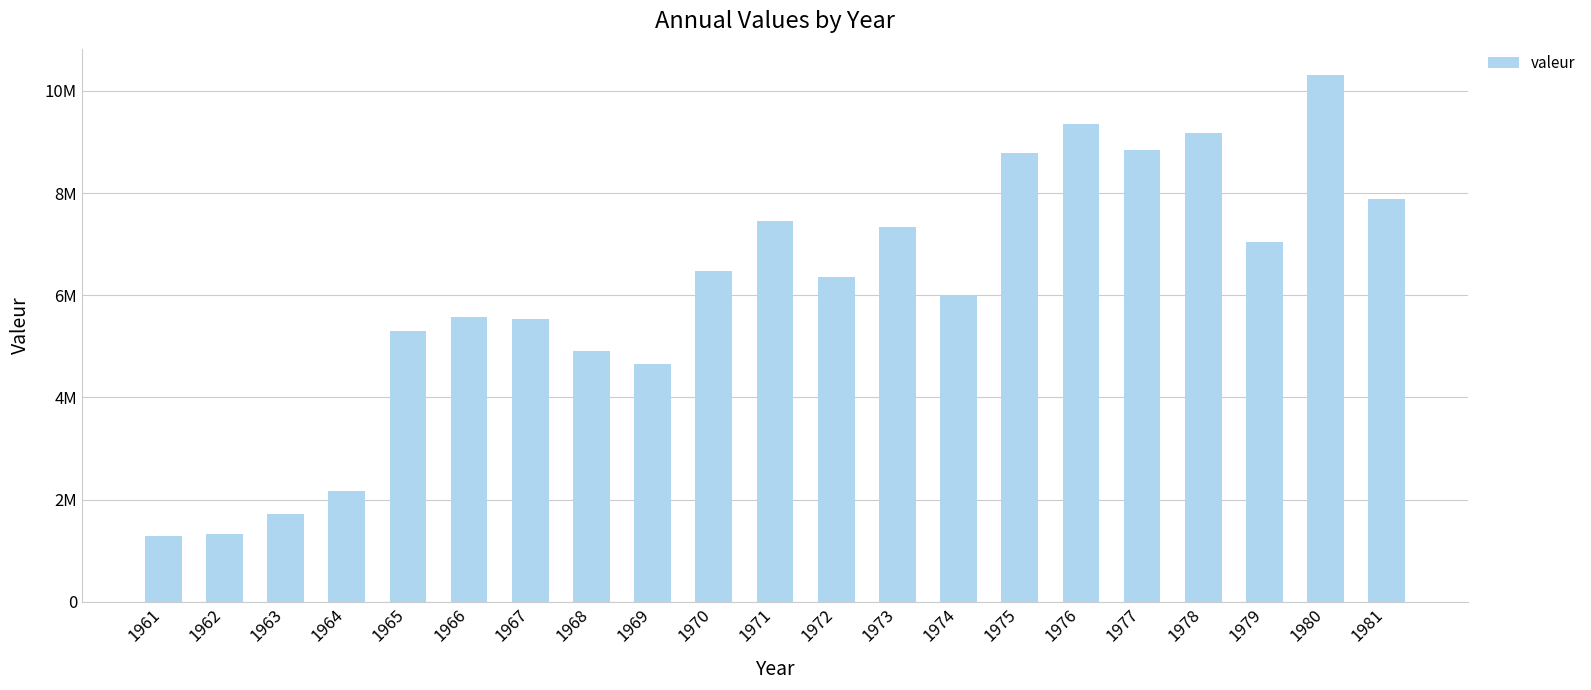

True or false: the data shows 5535579 at 1967.

True